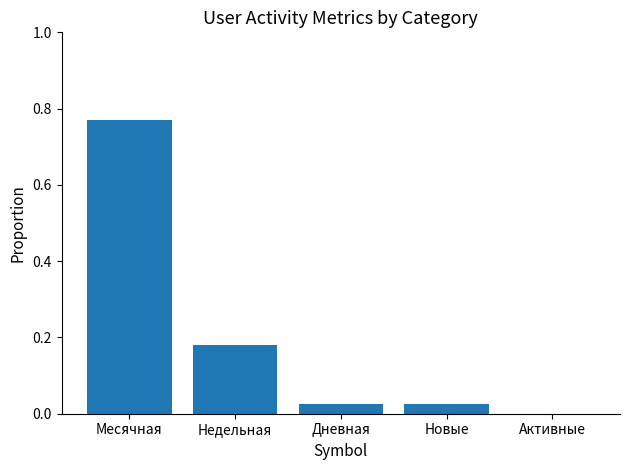

What is the change in value from Месячная to Активные?

-0.8